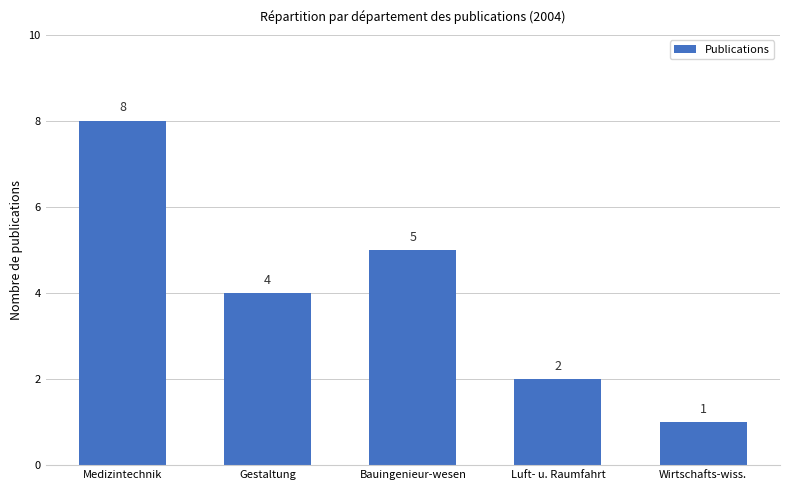

What value does the data have at Medizintechnik?

8